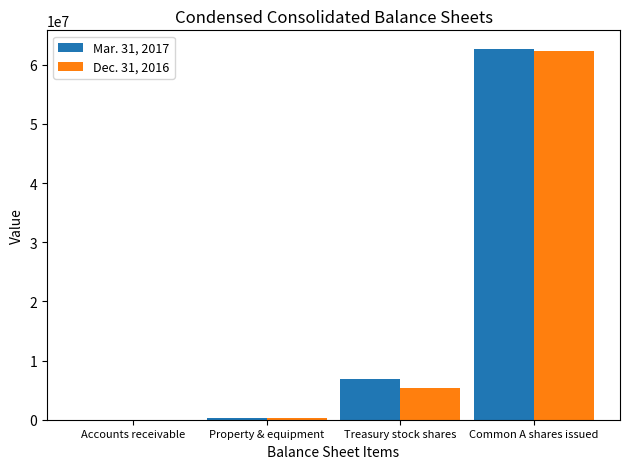

Which series has the largest range (max minus min)?

Mar. 31, 2017